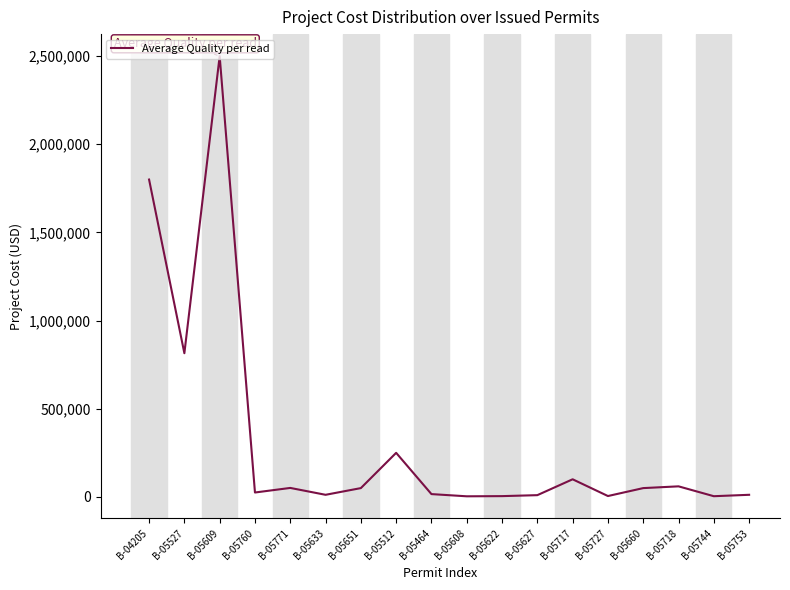

Where is the first local minimum?

B-05527